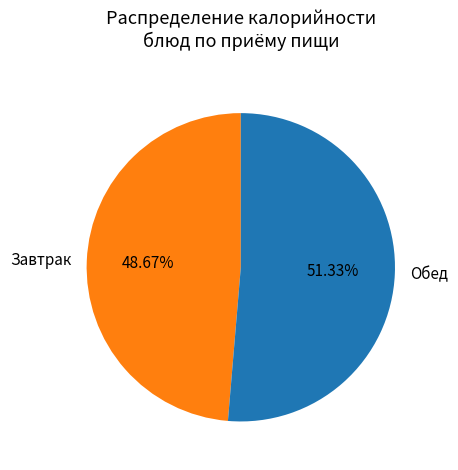

Which category has the smallest portion of the pie?

Завтрак